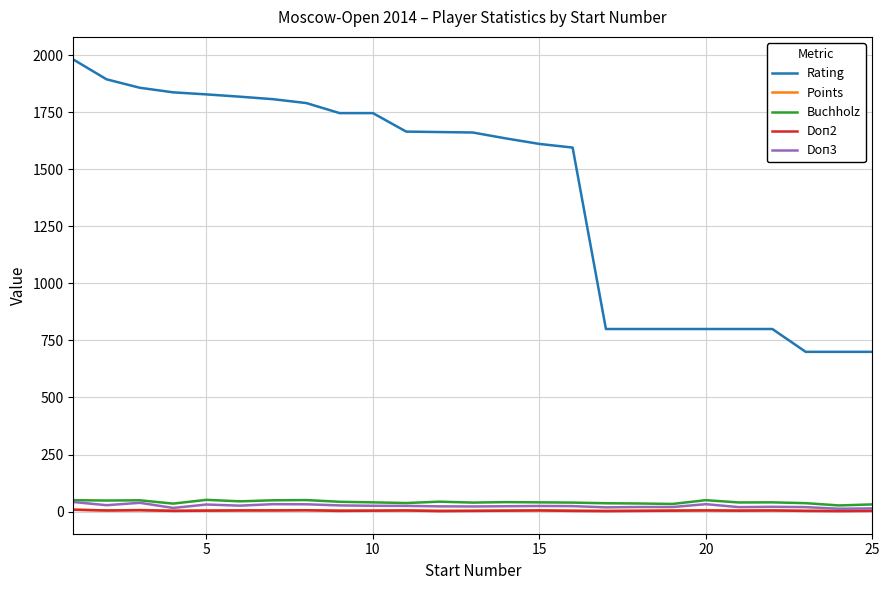

True or false: Rating and Points intersect in this chart.

False